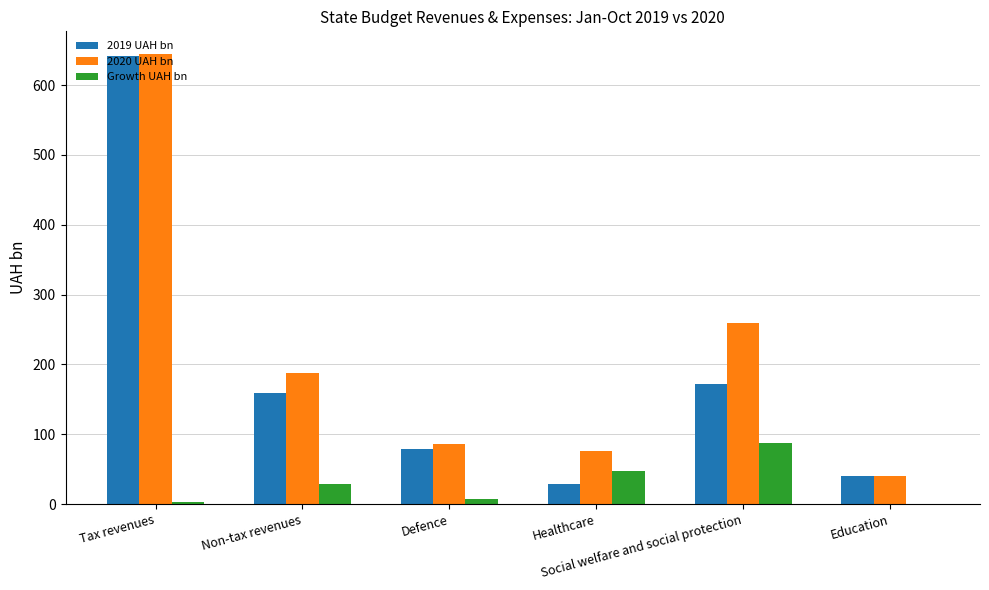

How many data points does each series have?

6